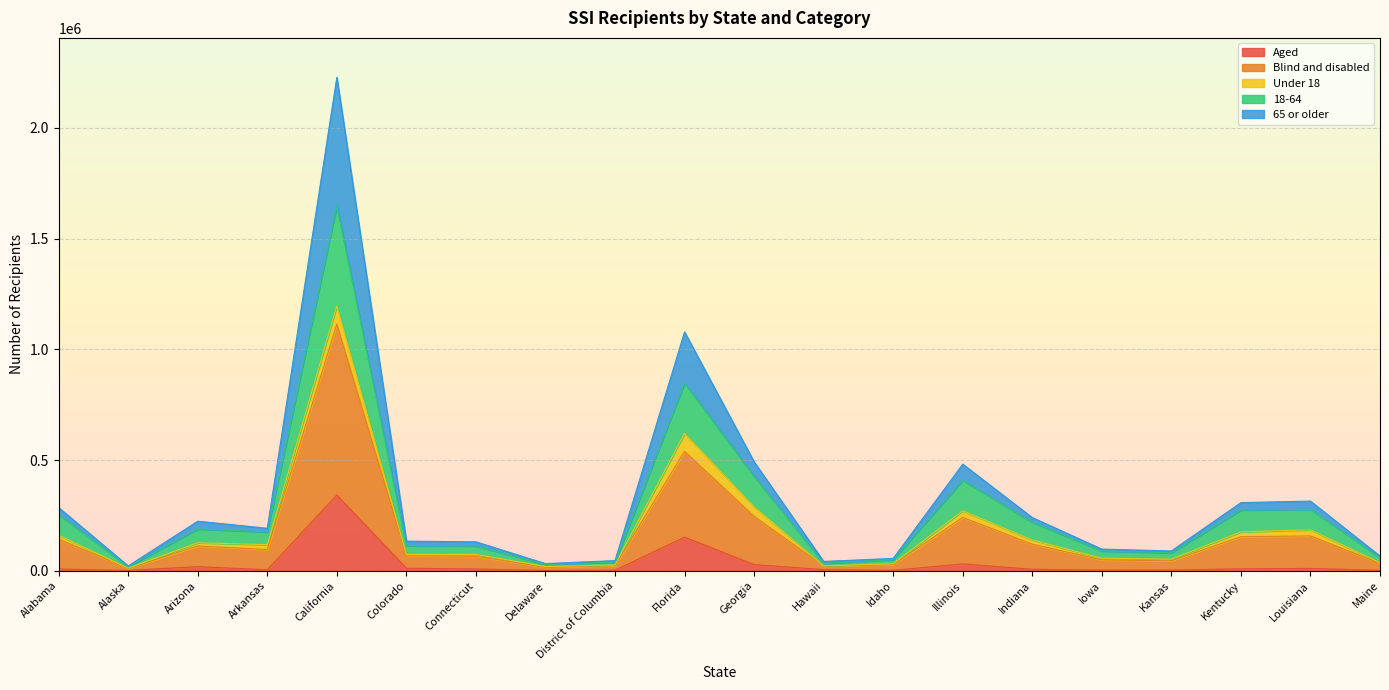

True or false: 65 or older and 18-64 intersect in this chart.

False